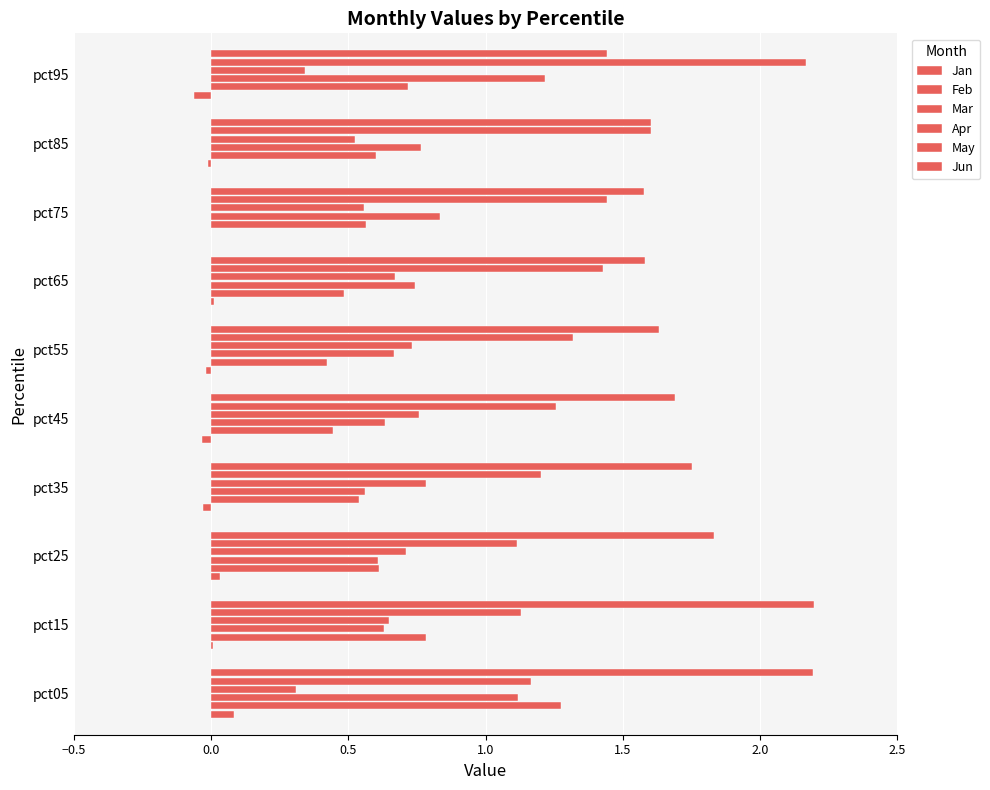

Which series has the largest total across all categories?

Jun